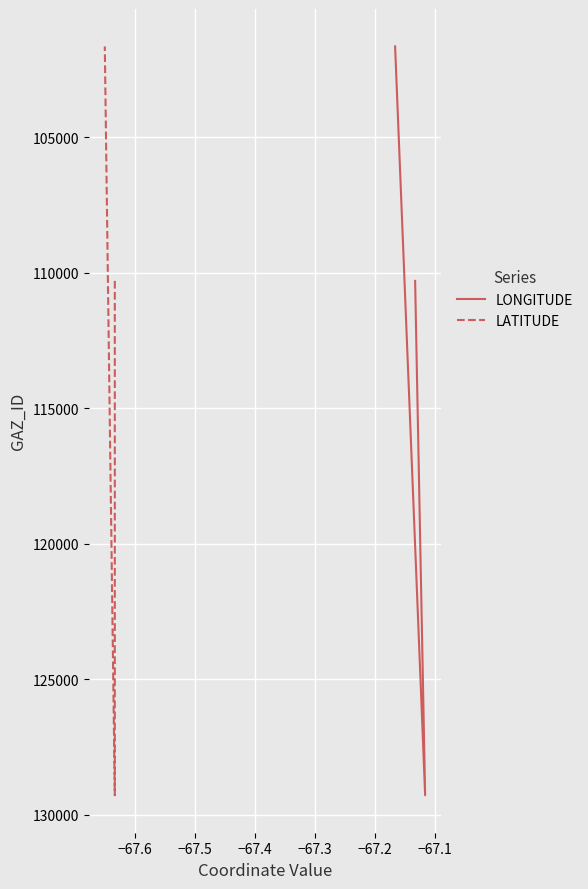

What are all the series names shown in the legend?

LONGITUDE, LATITUDE